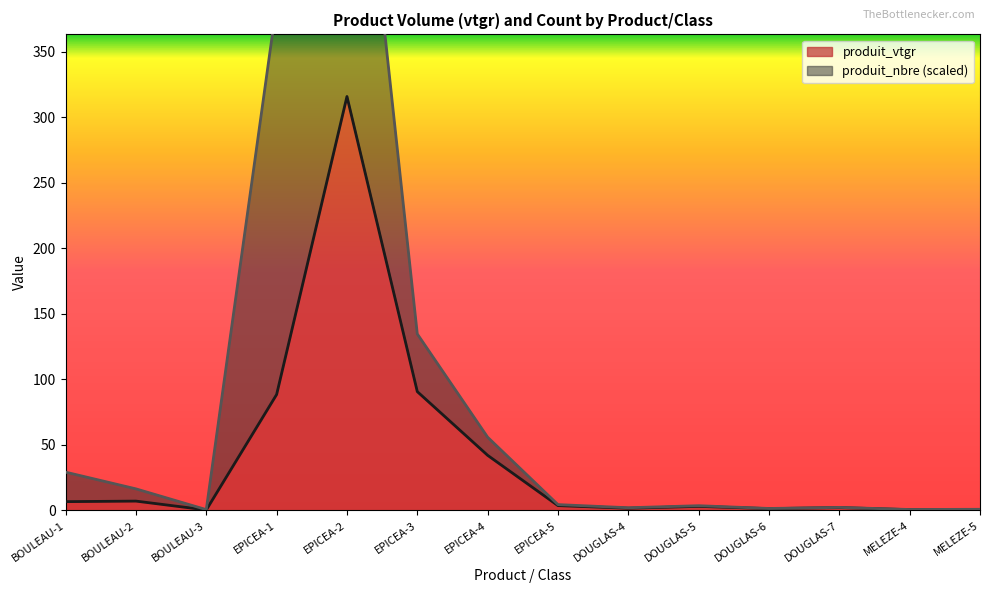

Reading left to right, list all the values displayed in this chart.

BOULEAU-1=6.7	BOULEAU-2=7.1	BOULEAU-3=0.4	EPICEA-1=88.5	EPICEA-2=315.8	EPICEA-3=90.7	EPICEA-4=42.1	EPICEA-5=3.7	DOUGLAS-4=1.7	DOUGLAS-5=3.1	DOUGLAS-6=1.4	DOUGLAS-7=2.2	MELEZE-4=0.6	MELEZE-5=0.8